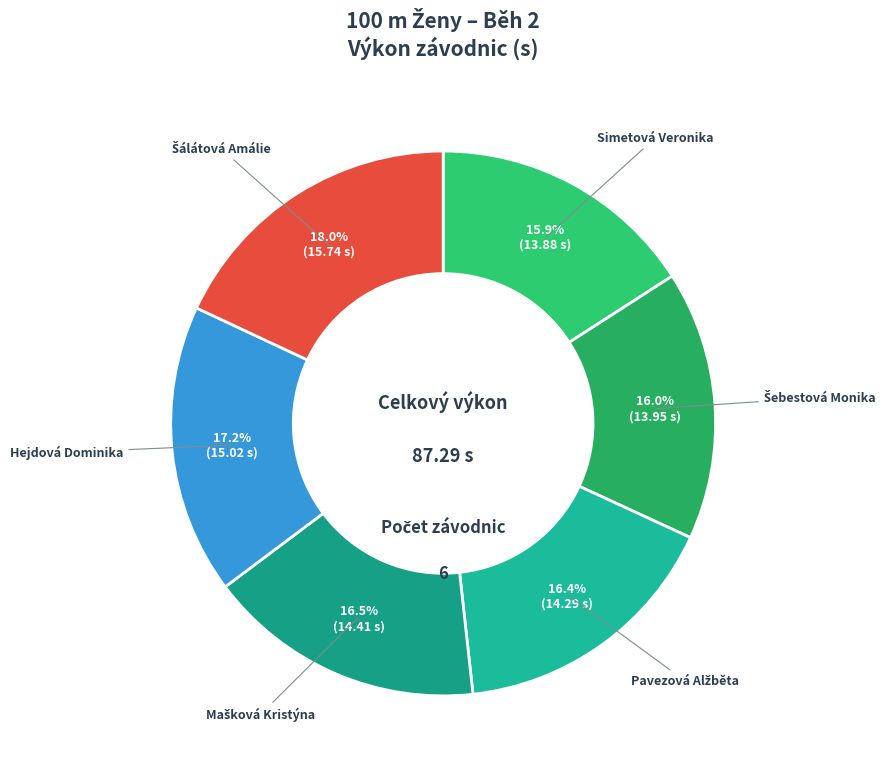

Is there a majority slice in this chart?

No